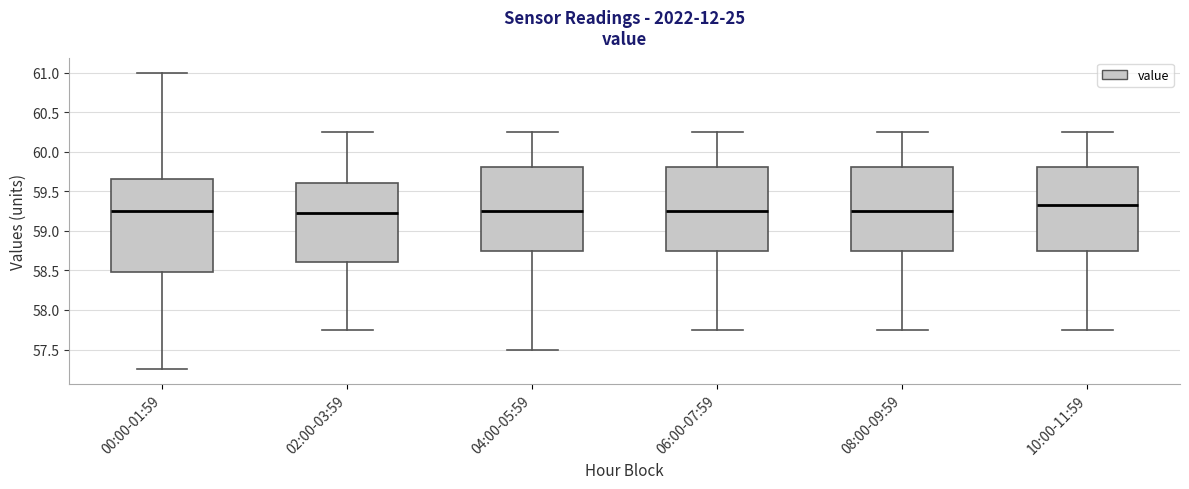

Reading left to right, read every box against the y-axis: the position of its median line, the range the box covers, and the ends of its whiskers. The values are not printed on the chart, so give them approximately, as read against the axis.

00:00-01:59: median 59.25, box 58.50 to 59.65, whiskers 57.25 to 61.00
02:00-03:59: median 59.25, box 58.60 to 59.60, whiskers 57.75 to 60.25
04:00-05:59: median 59.25, box 58.75 to 59.80, whiskers 57.50 to 60.25
06:00-07:59: median 59.25, box 58.75 to 59.80, whiskers 57.75 to 60.25
08:00-09:59: median 59.25, box 58.75 to 59.80, whiskers 57.75 to 60.25
10:00-11:59: median 59.35, box 58.75 to 59.80, whiskers 57.75 to 60.25